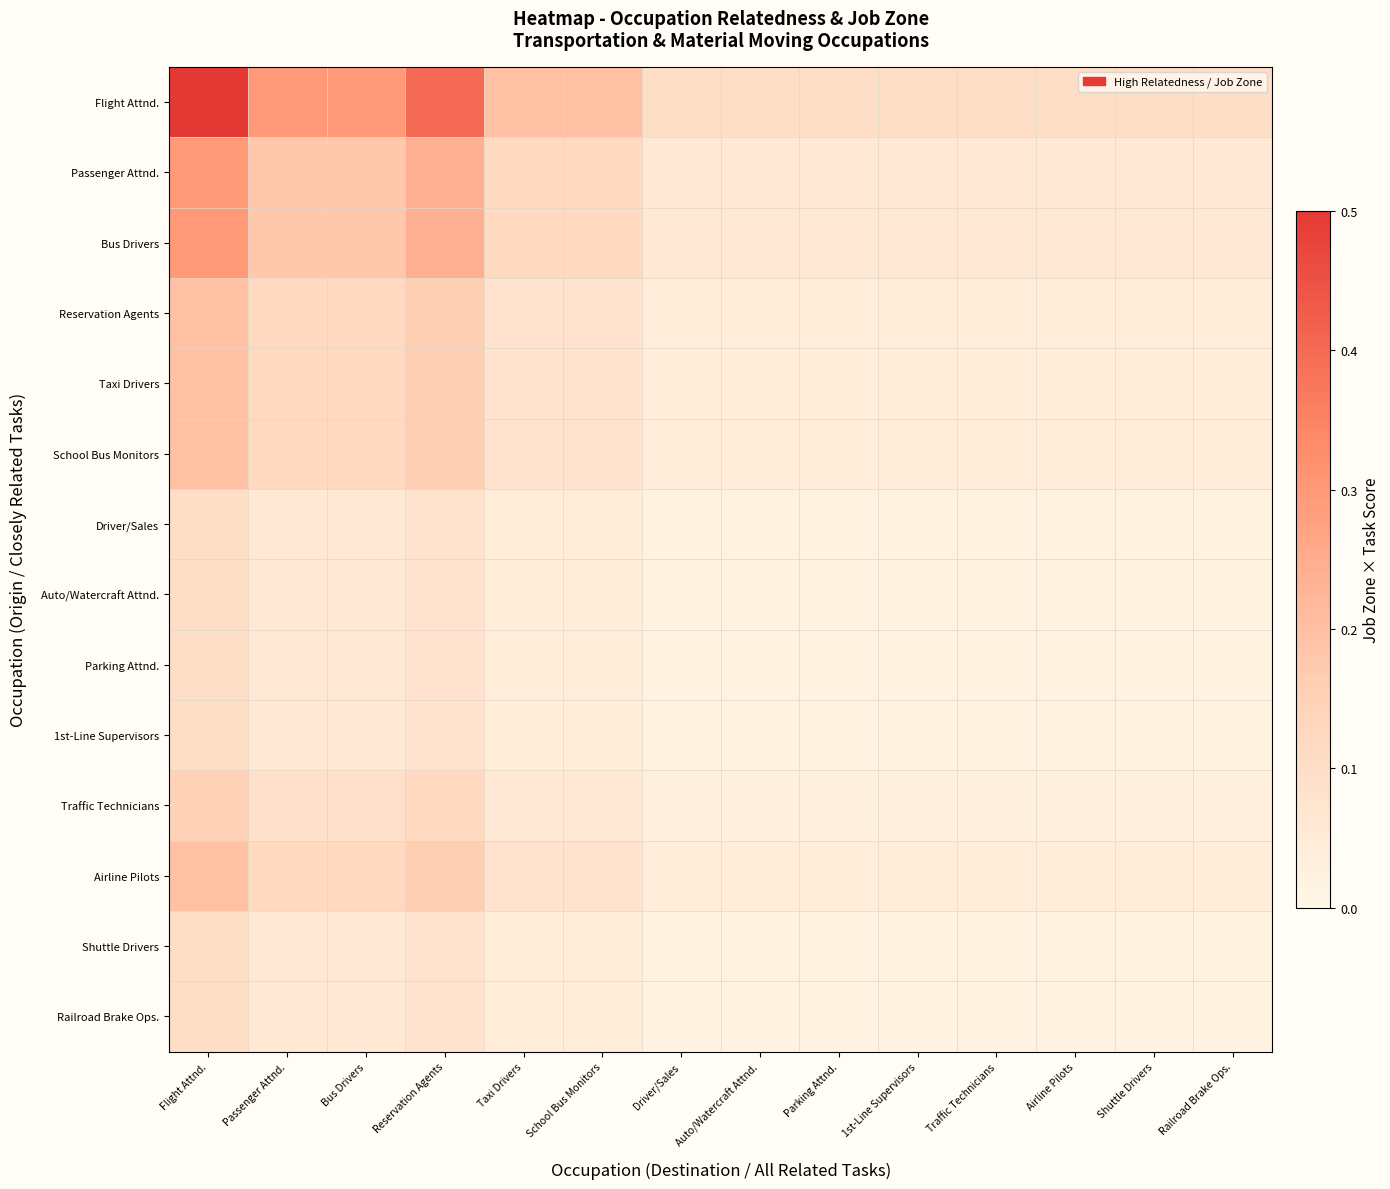

At which category is the sum across all series the highest?

Flight Attnd.